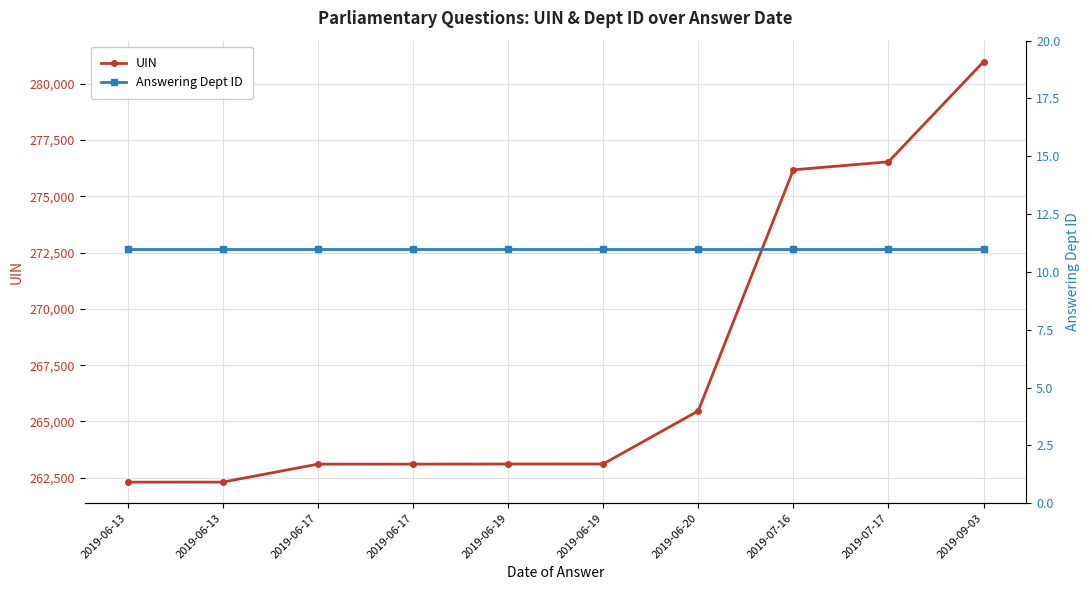

True or false: Answering Dept ID and UIN intersect in this chart.

False